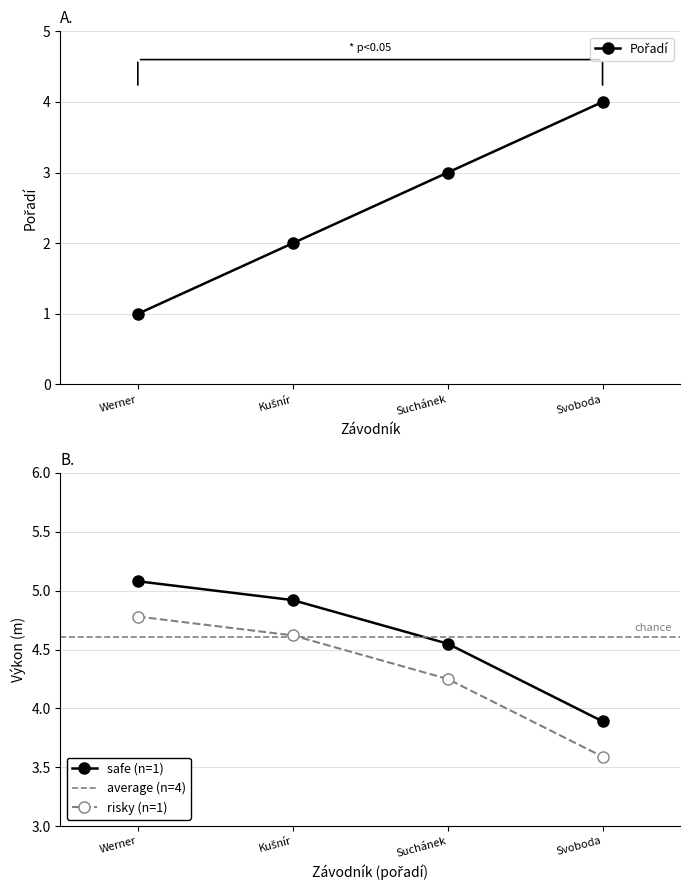

True or false: risky (n=1) and safe (n=1) intersect in this chart.

False